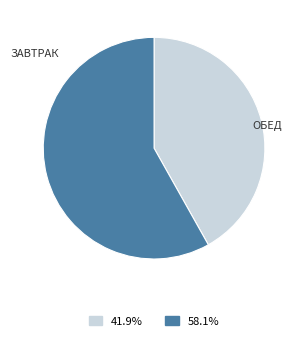

How many segments does this pie chart have?

2